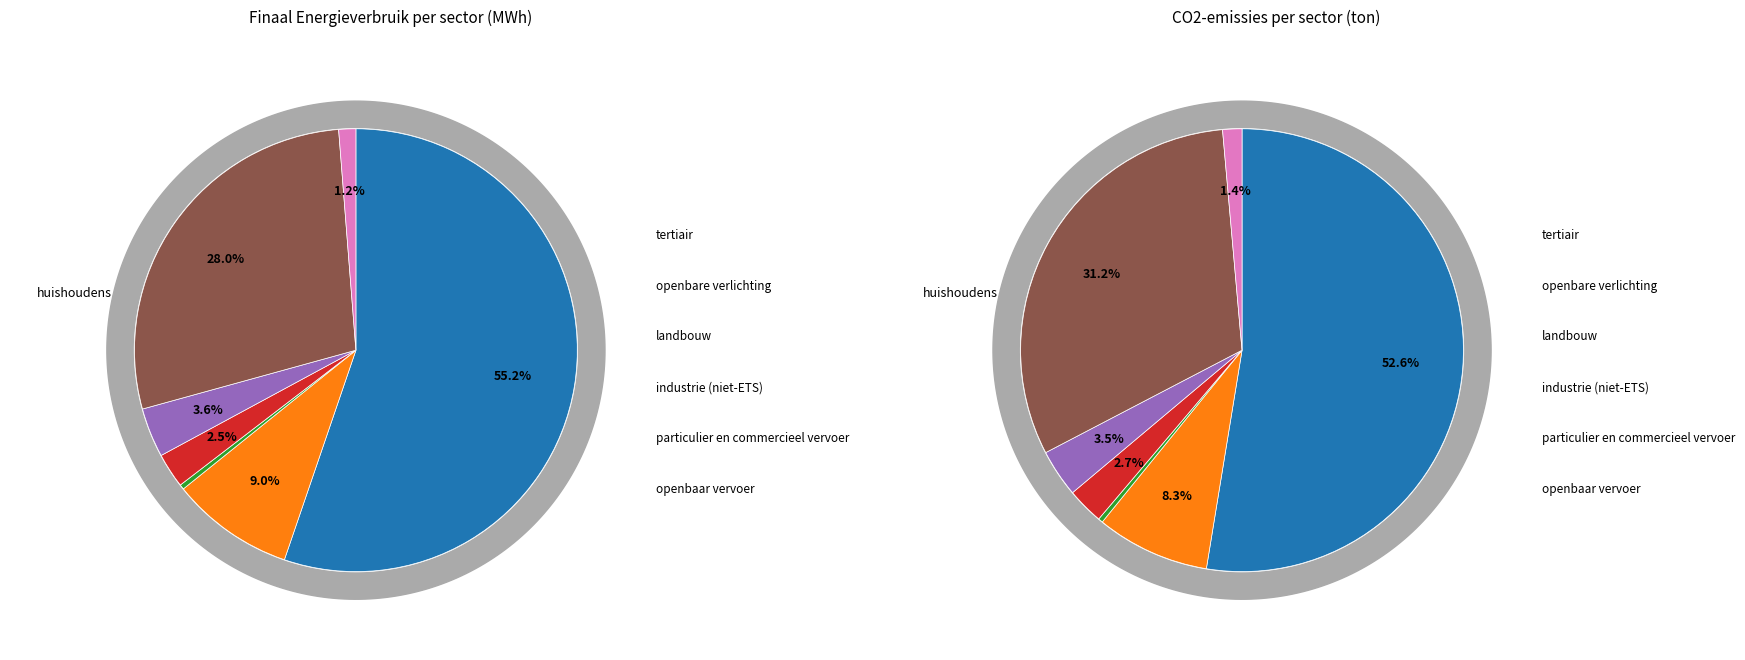

Does huishoudens account for over 50% of the chart?

Yes